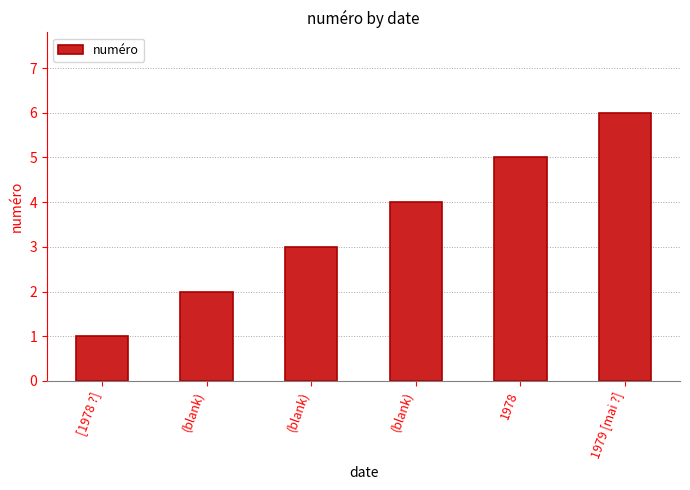

Count the number of categories in the chart.

6